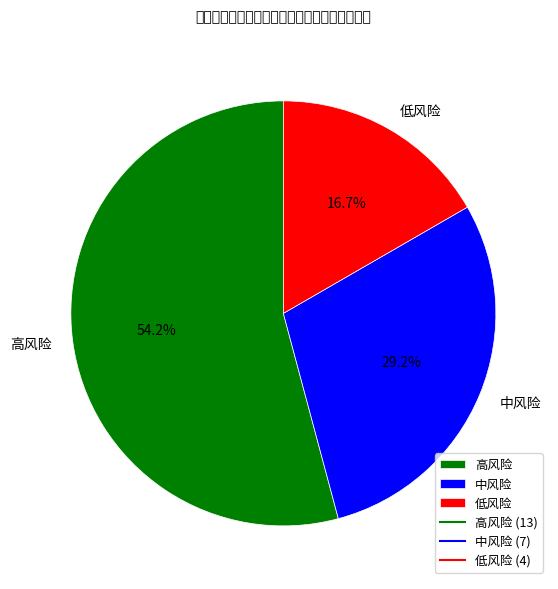

Between 中风险 and 低风险, which is larger?

中风险